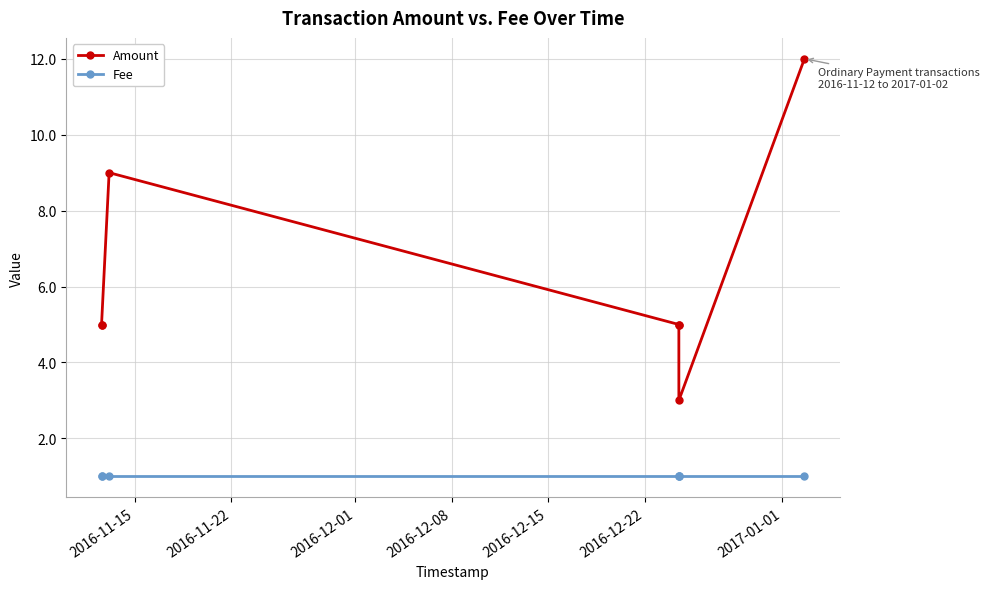

The value of Amount at 2016-11-15 is 2. True or false?

False